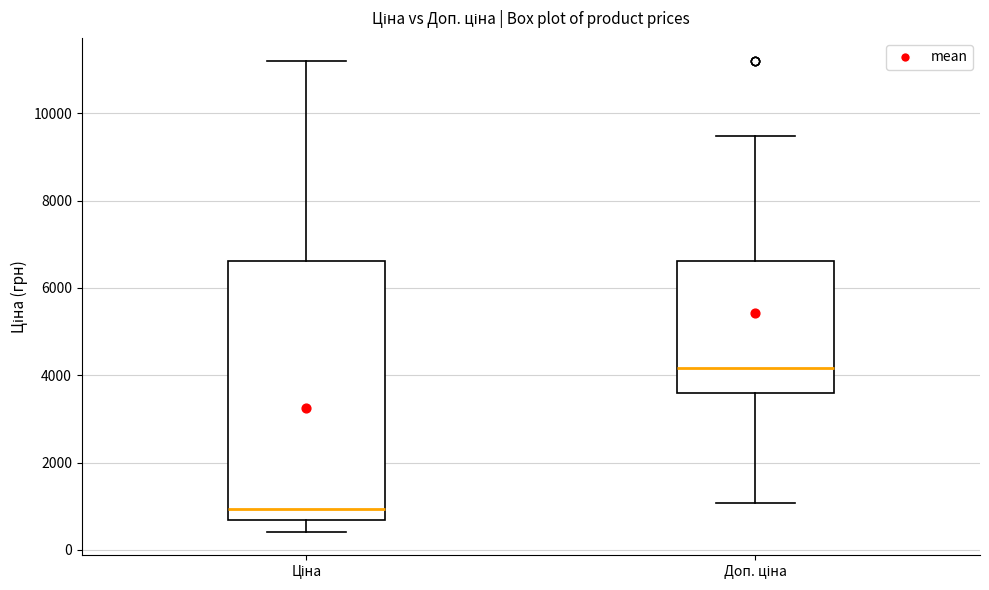

Which box's median line is the highest?

Доп. ціна